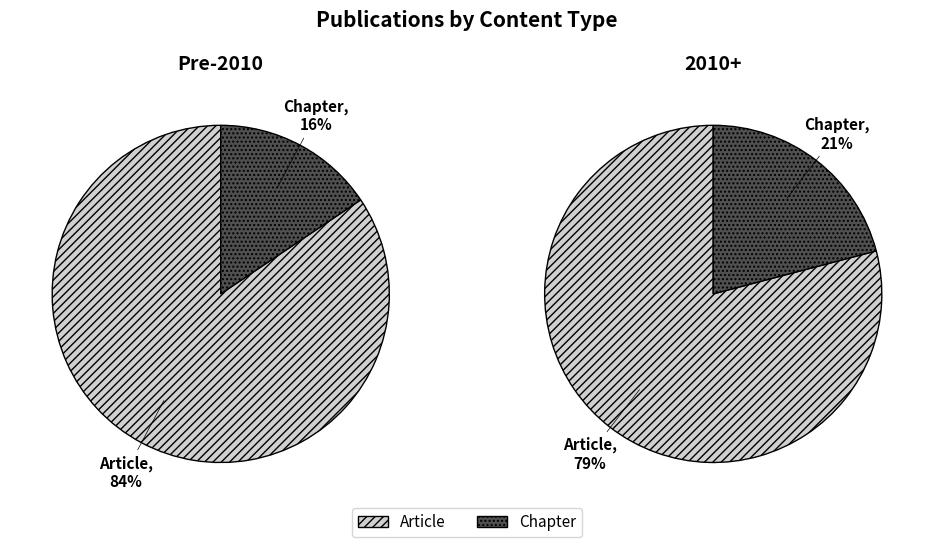

What is the largest slice in the pie chart?

Article